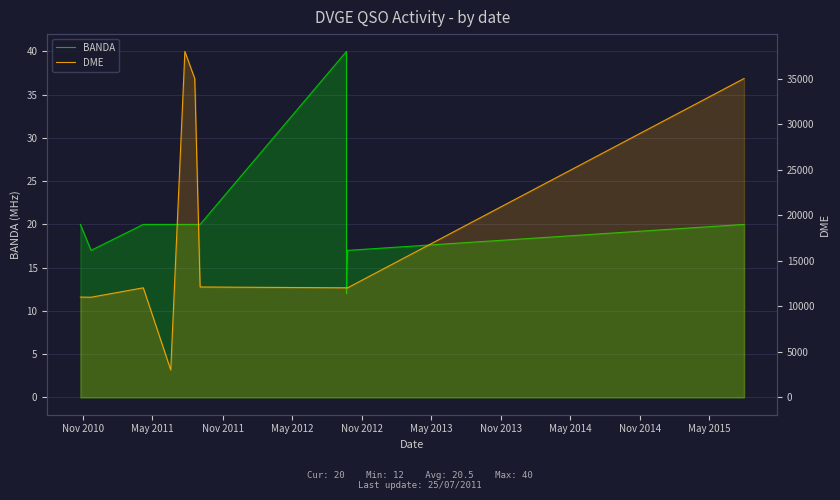

What is the minimum value for DME?

3011